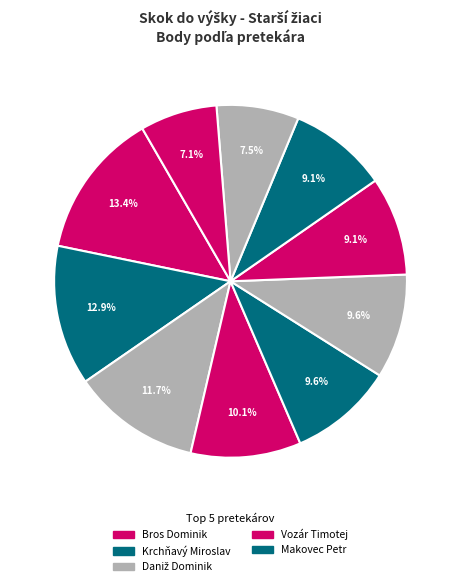

How many segments does this pie chart have?

10